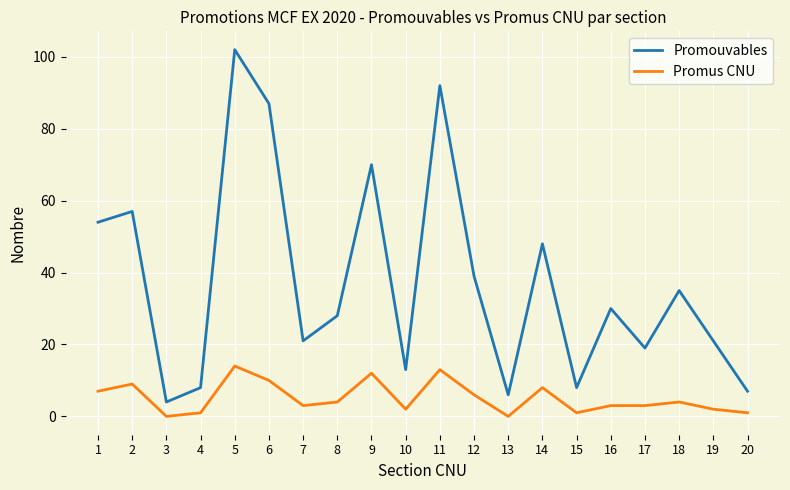

Reading right to left, list all the values displayed in this chart.

Promouvables: 20=7	19=21	18=35	17=19	16=30	15=8	14=48	13=6	12=39	11=92	10=13	9=70	8=28	7=21	6=87	5=102	4=8	3=4	2=57	1=54
Promus CNU: 20=1	19=2	18=4	17=3	16=3	15=1	14=8	13=0	12=6	11=13	10=2	9=12	8=4	7=3	6=10	5=14	4=1	3=0	2=9	1=7